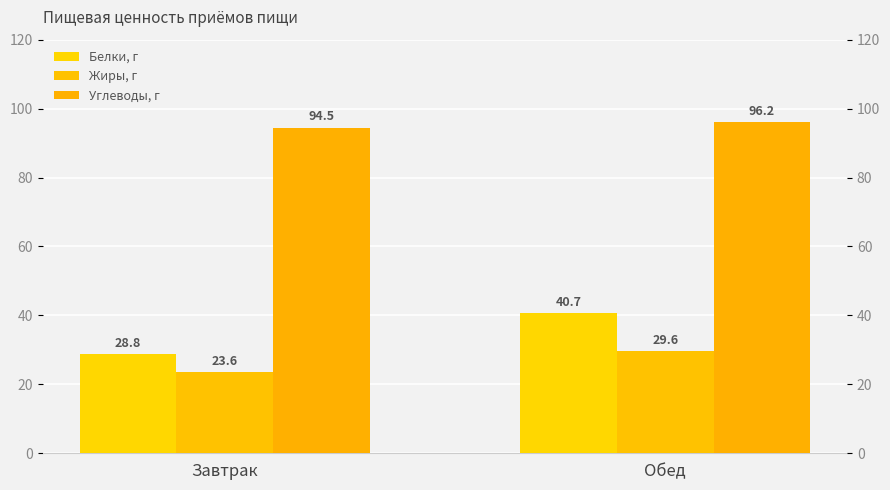

What is the sum of all Белки, г values?

69.5